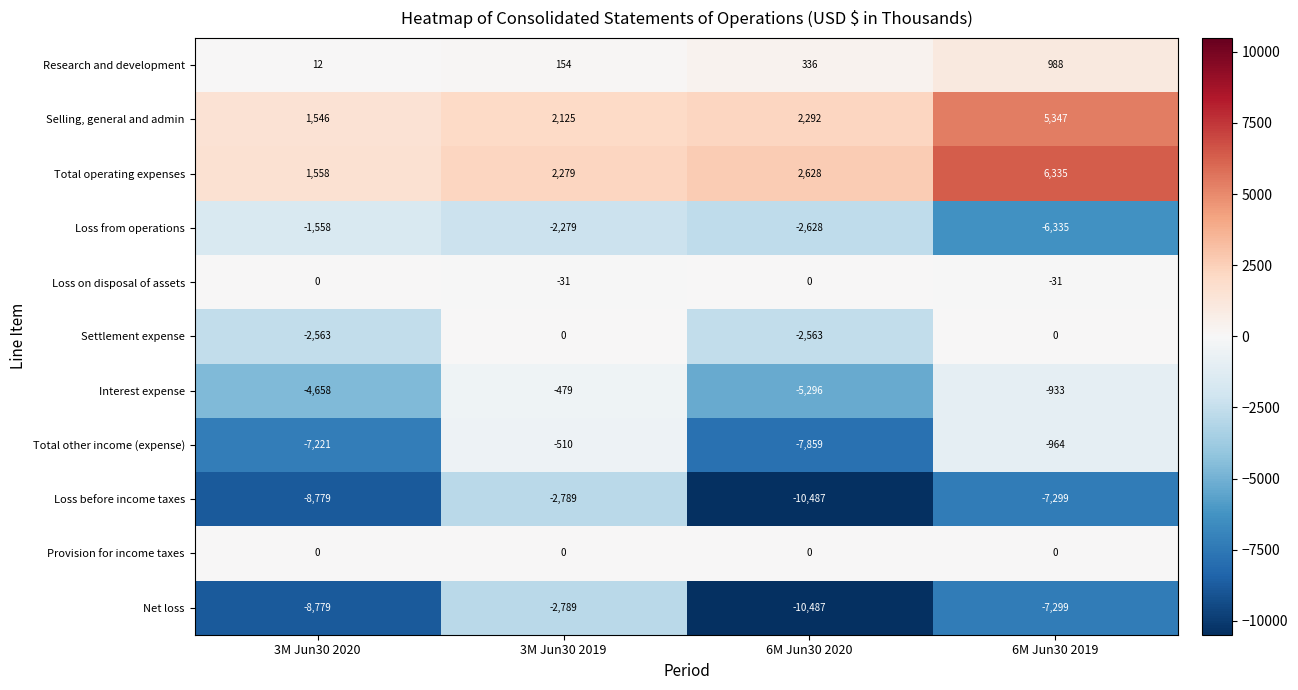

Which series changed the most between 3M Jun30 2020 and 3M Jun30 2019?

Total other income (expense)